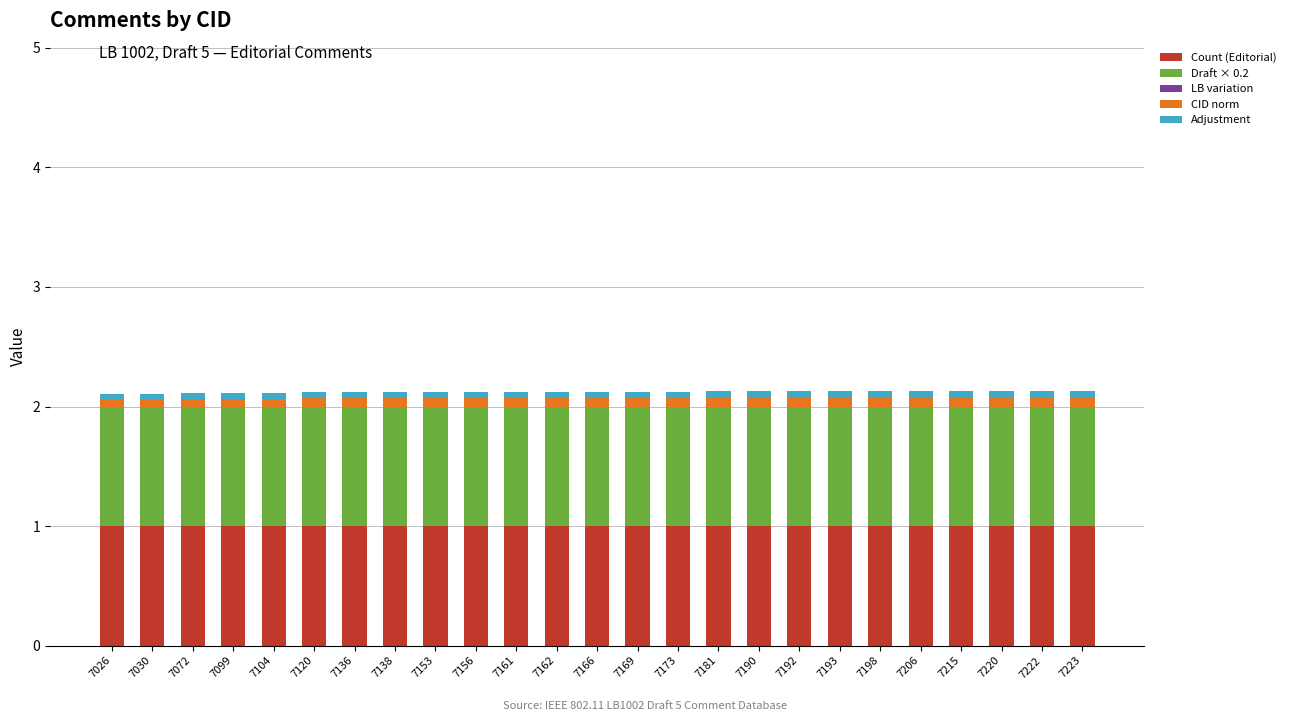

Does the chart contain any negative values?

No